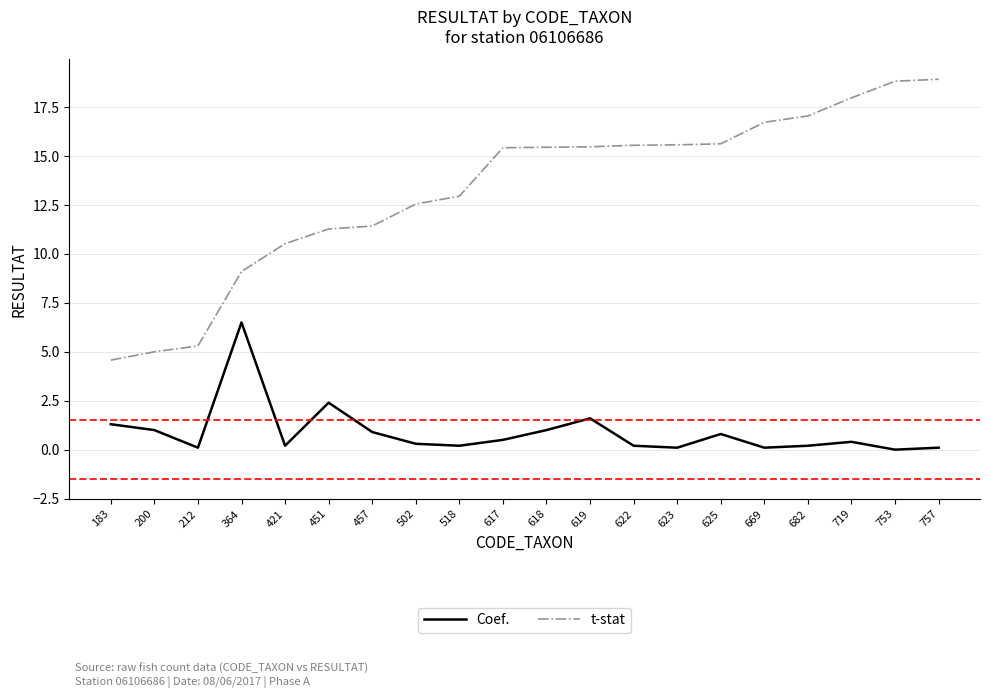

What is the highest value of the t-stat series?

18.9